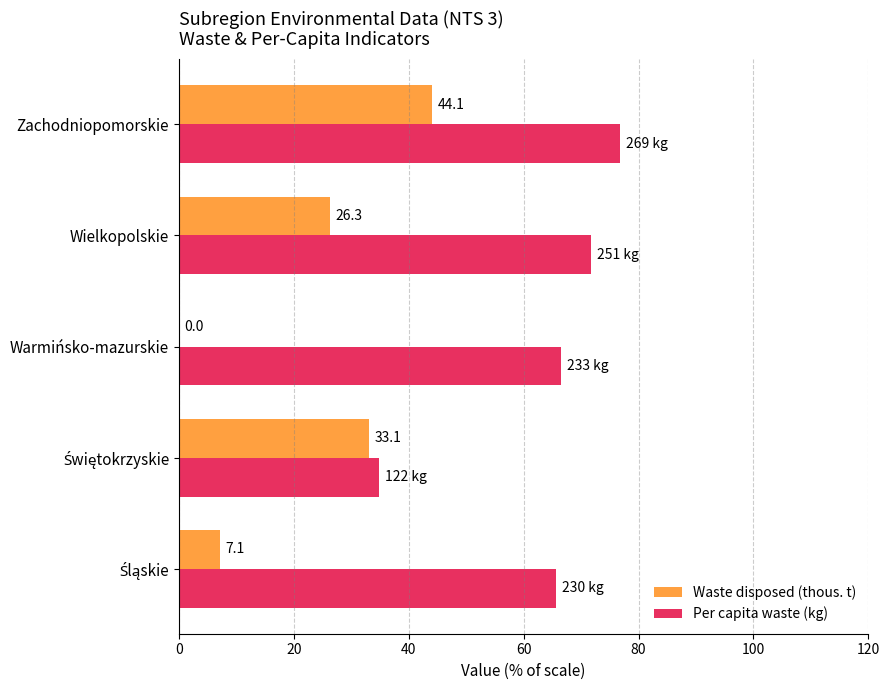

At which category is the sum across all series the highest?

Zachodniopomorskie